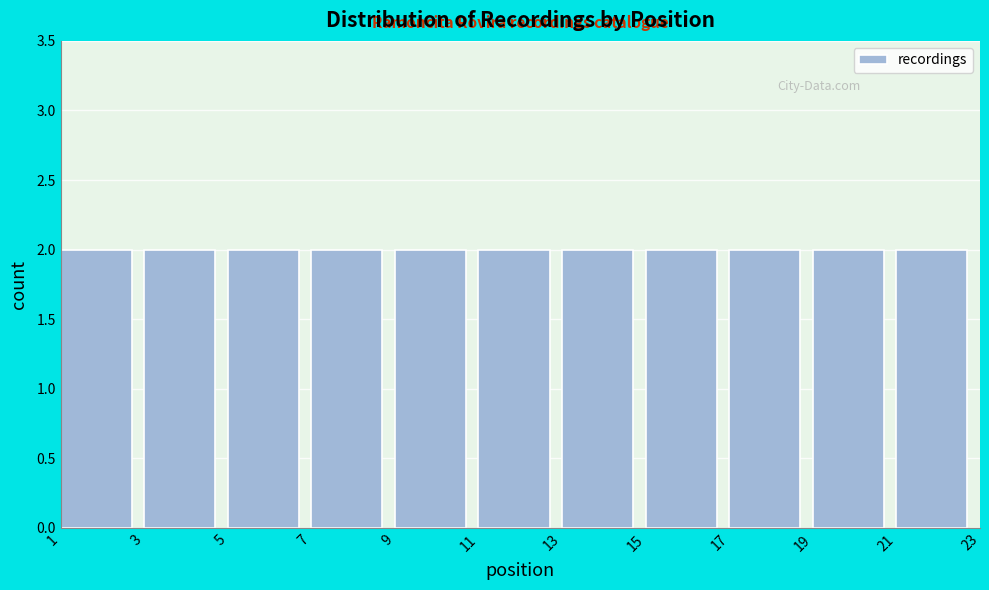

Reading left to right, transcribe this chart: for each bar, give the range it covers on the x-axis and its height. The values are not printed on the chart, so give them approximately, as read against the axis.

1 to 3: 2
3 to 5: 2
5 to 7: 2
7 to 9: 2
9 to 11: 2
11 to 13: 2
13 to 15: 2
15 to 17: 2
17 to 19: 2
19 to 21: 2
21 to 23: 2